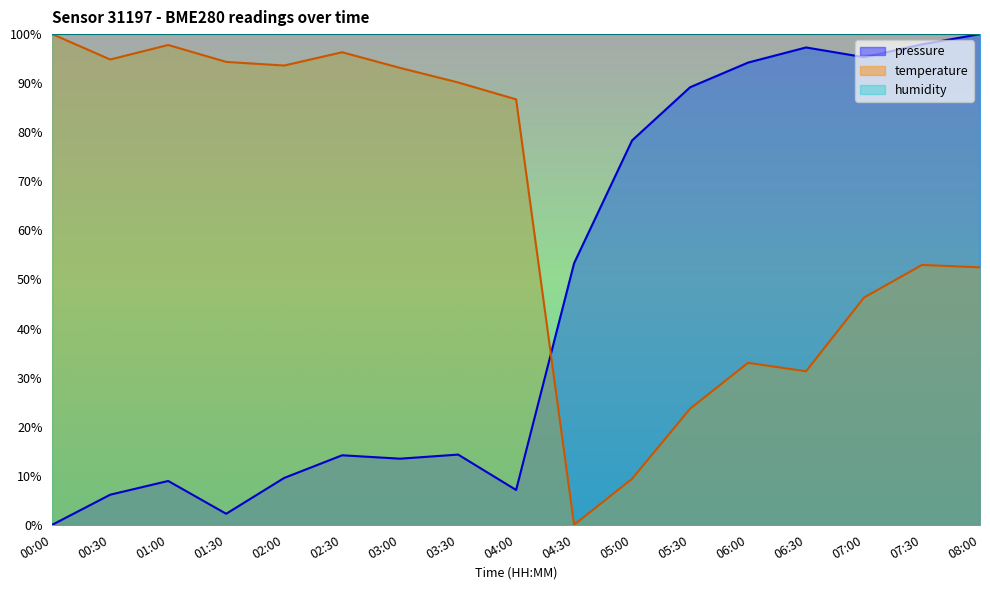

What is the label of the 7th point from the right?

05:00